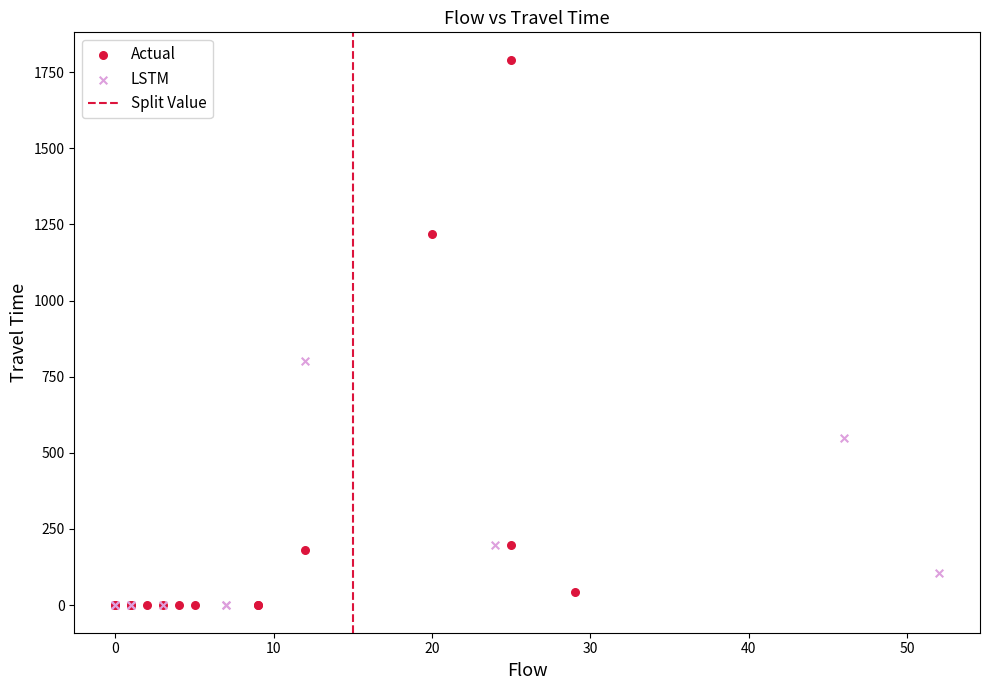

Which series has the widest spread of Y values?

Actual